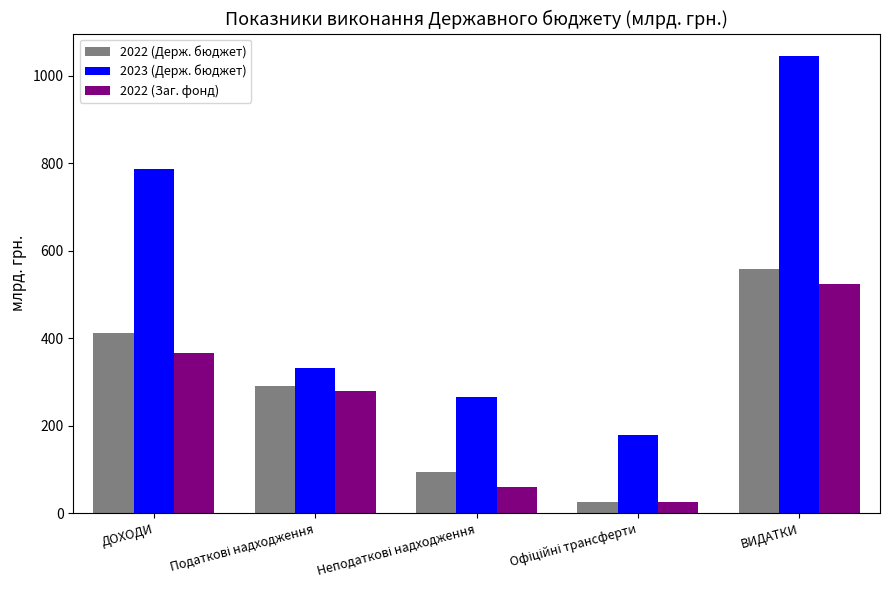

Which series changed the most between ДОХОДИ and ВИДАТКИ?

2023 (Держ. бюджет)